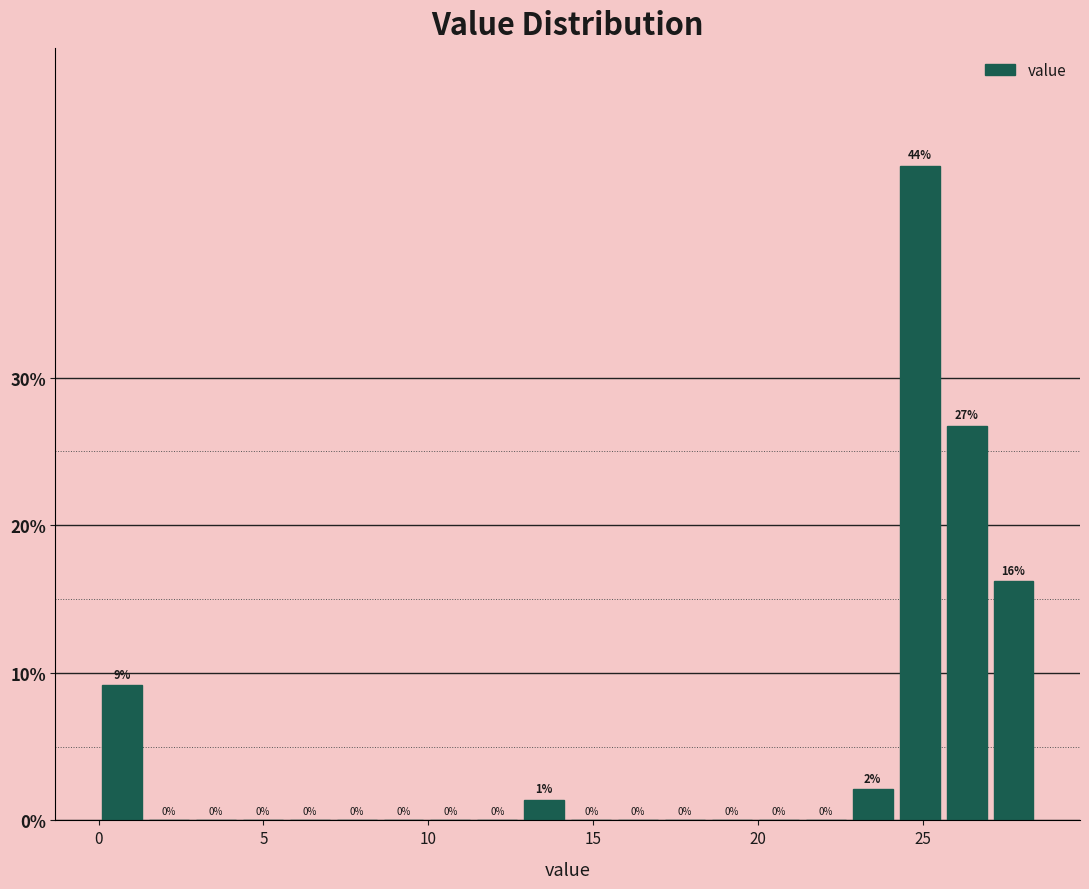

Around what value on the x-axis is the tallest bar? Give the approximate position of its centre, as read against the axis.

25.0